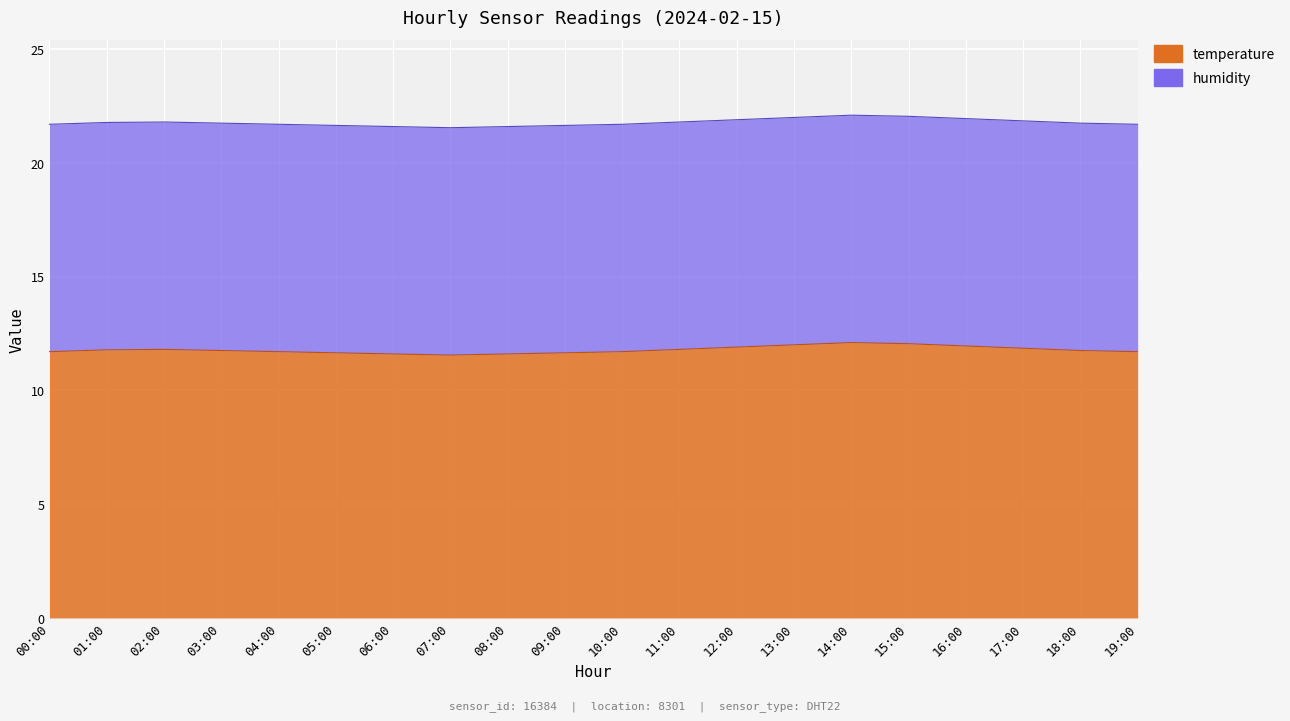

The value at 01:00 is 19.6. True or false?

False